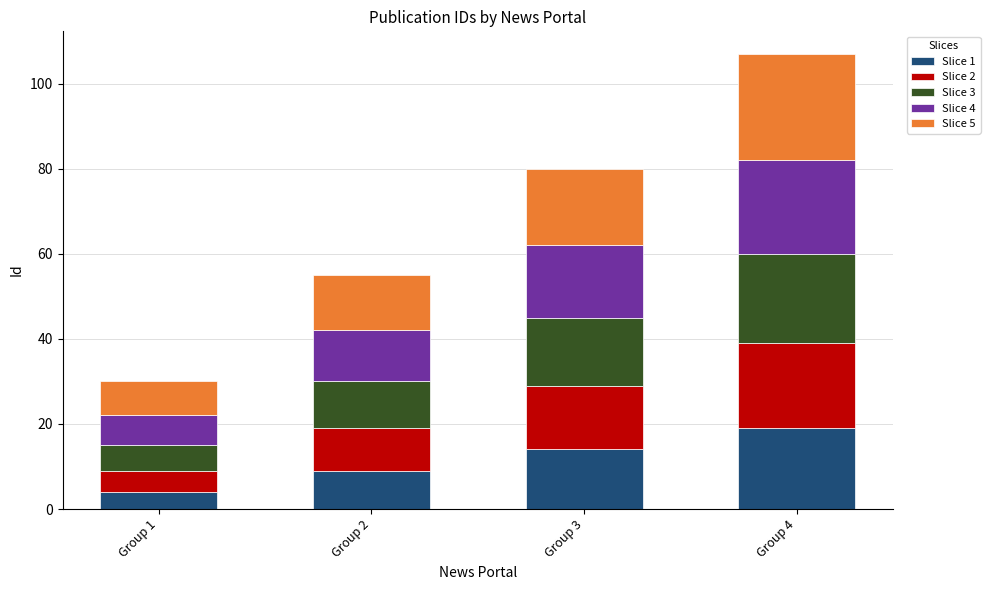

The value of Slice 1 at Group 1 is 4. True or false?

True